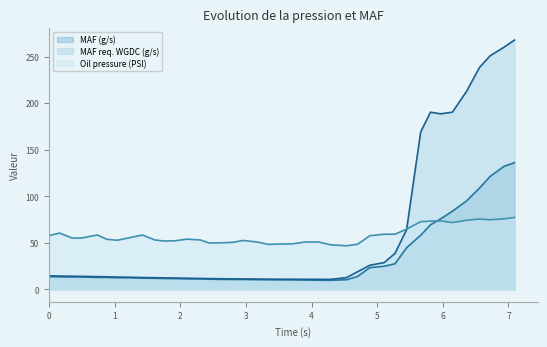

Is it true that MAF (g/s) equals 8.3 at 512.85?

False